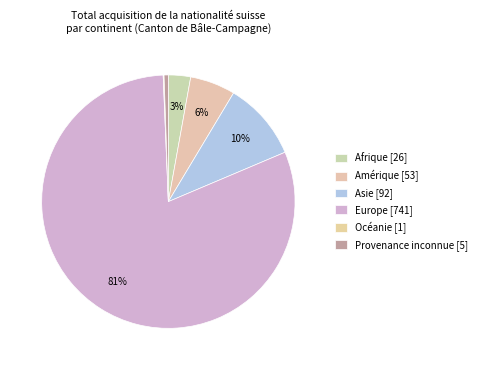

What percentage is NOT represented by Provenance inconnue?

99.5%